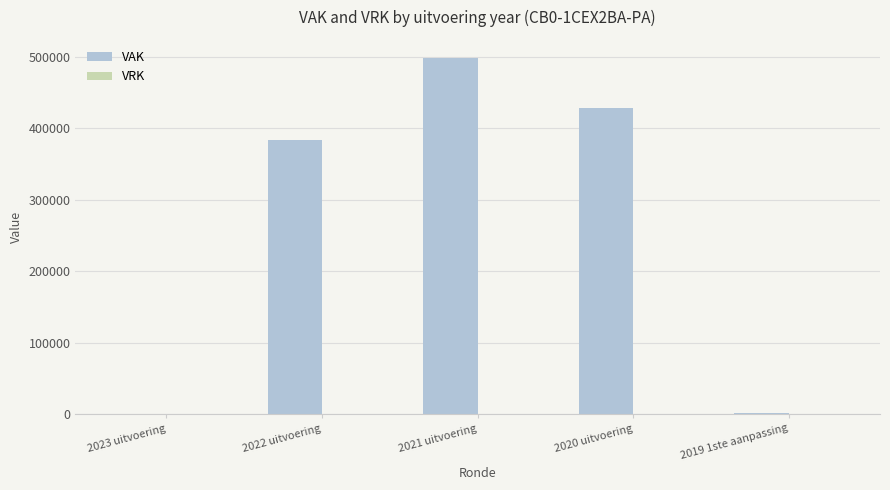

Which has a higher value, 2021 uitvoering or 2020 uitvoering?

2021 uitvoering